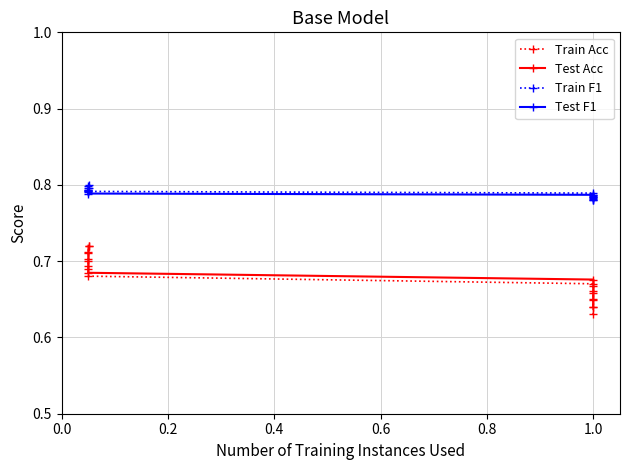

Count the number of data series in this chart.

4